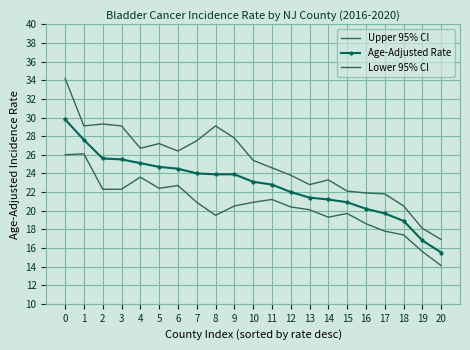

Reading right to left, list all the values displayed in this chart.

Upper 95% CI: 20=16.9	19=18.1	18=20.5	17=21.8	16=21.9	15=22.1	14=23.3	13=22.8	12=23.8	11=24.6	10=25.4	9=27.8	8=29.1	7=27.5	6=26.4	5=27.2	4=26.7	3=29.1	2=29.3	1=29.1	0=34.2
Age-Adjusted Rate: 20=15.5	19=16.8	18=18.9	17=19.7	16=20.2	15=20.9	14=21.2	13=21.4	12=22.0	11=22.8	10=23.1	9=23.9	8=23.9	7=24.0	6=24.5	5=24.7	4=25.1	3=25.5	2=25.6	1=27.6	0=29.8
Lower 95% CI: 20=14.1	19=15.6	18=17.4	17=17.8	16=18.6	15=19.7	14=19.3	13=20.1	12=20.4	11=21.2	10=20.9	9=20.5	8=19.5	7=20.9	6=22.7	5=22.4	4=23.6	3=22.3	2=22.3	1=26.1	0=26.0